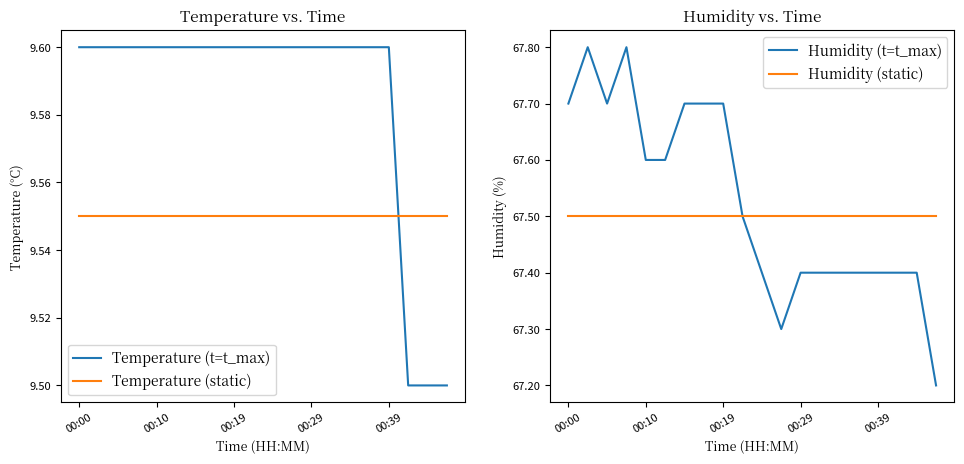

At which label is Temperature (static) closest to 9?

00:00